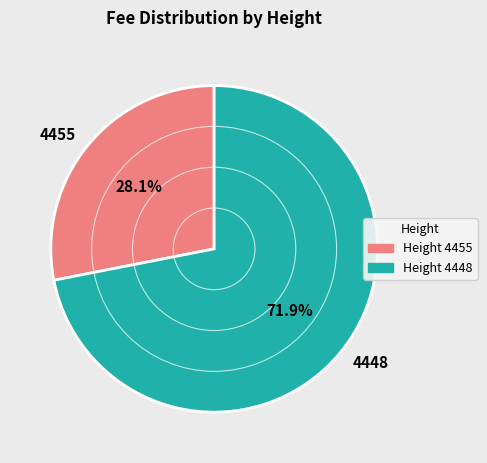

How many segments does this pie chart have?

2